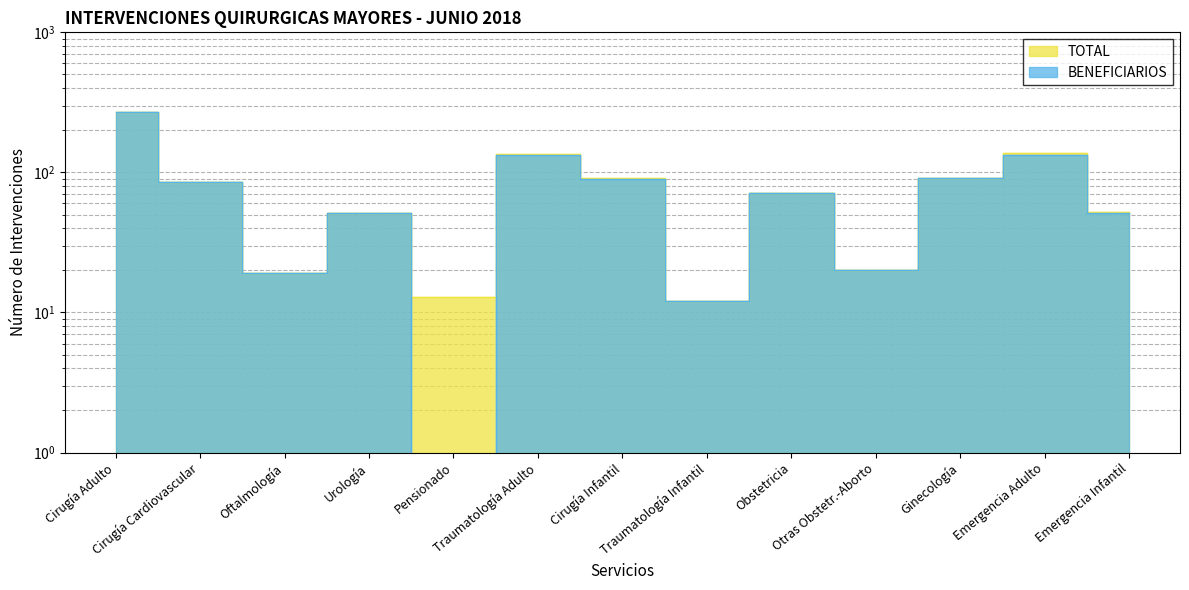

At which label does TOTAL reach its minimum?

Traumatología Infantil